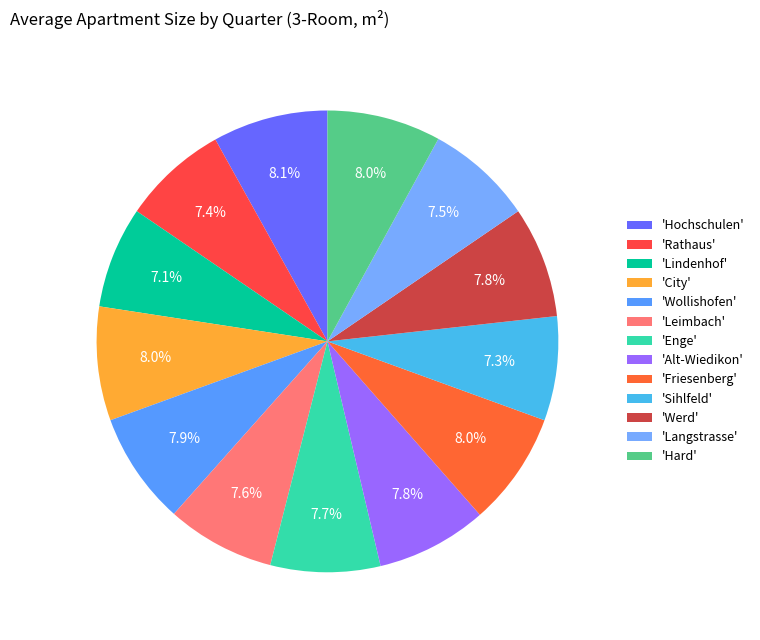

How many slices are in this pie chart?

13